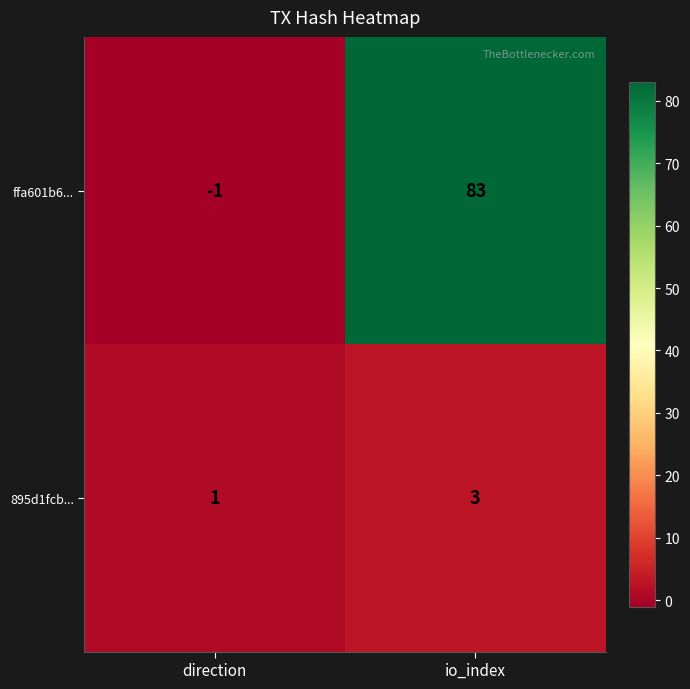

List the labels in order of ffa601b6... value, smallest first.

direction, io_index